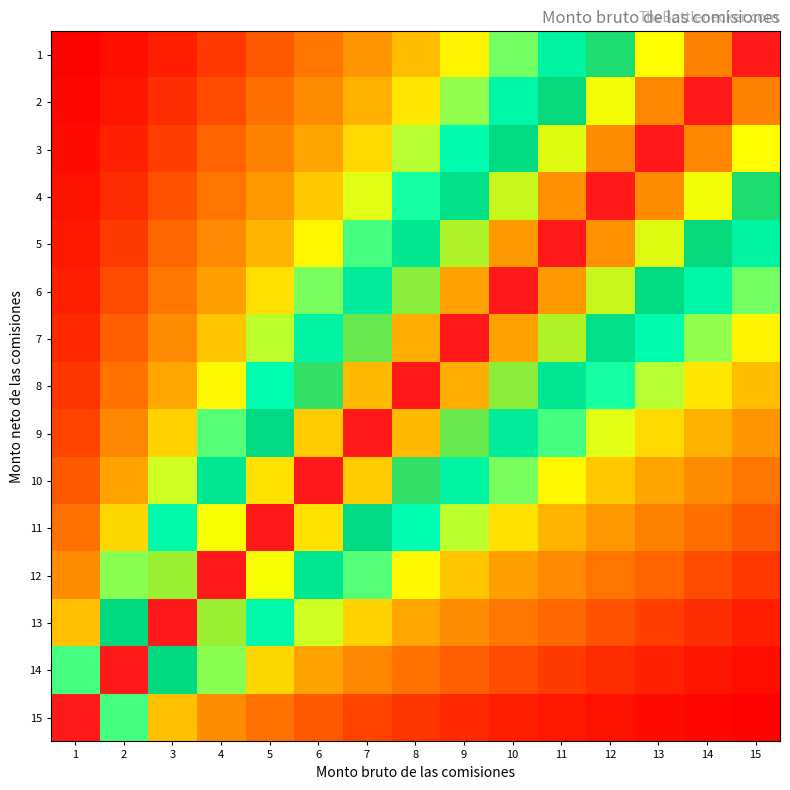

Rank the series at 2 from lowest to highest value.

1, 2, 3, 4, 5, 6, 7, 8, 9, 10, 11, 12, 15, 13, 14